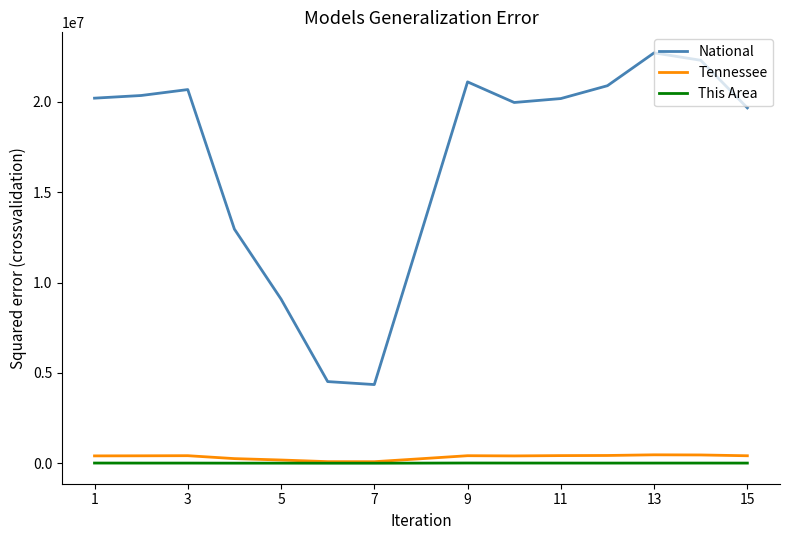

True or false: Tennessee and National cross at least once.

False